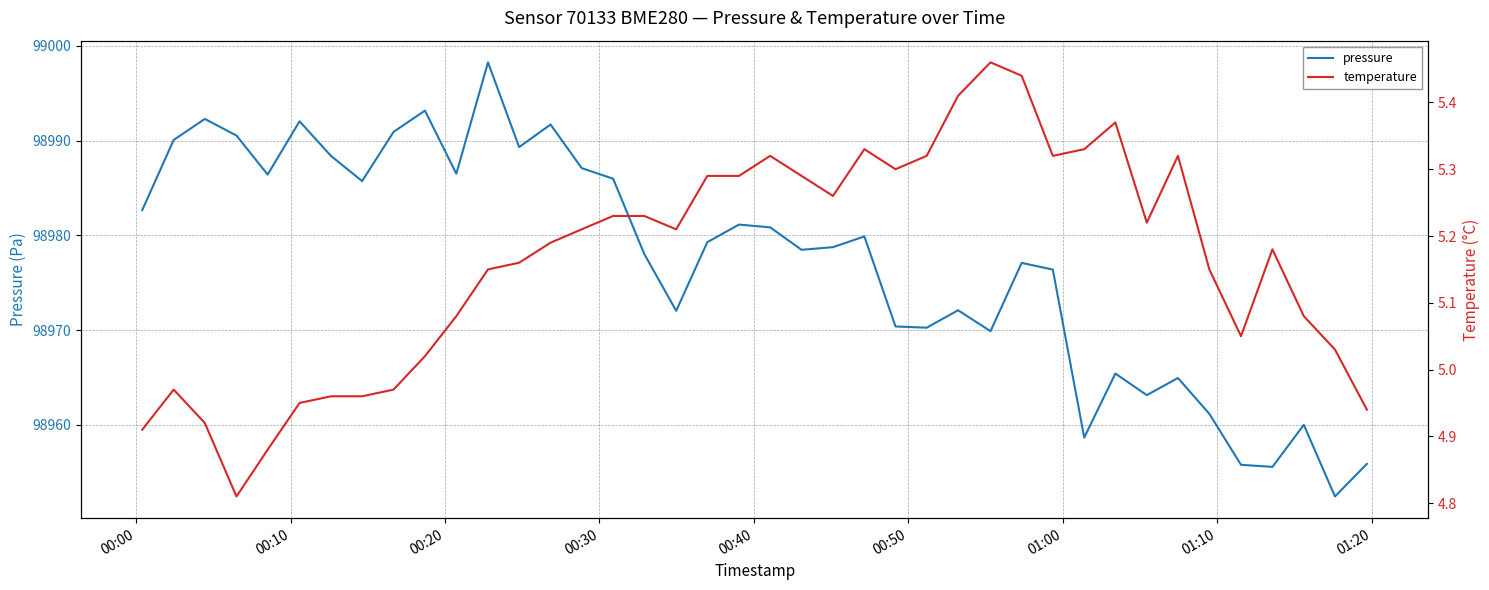

What is the minimum value for pressure?

98952.4